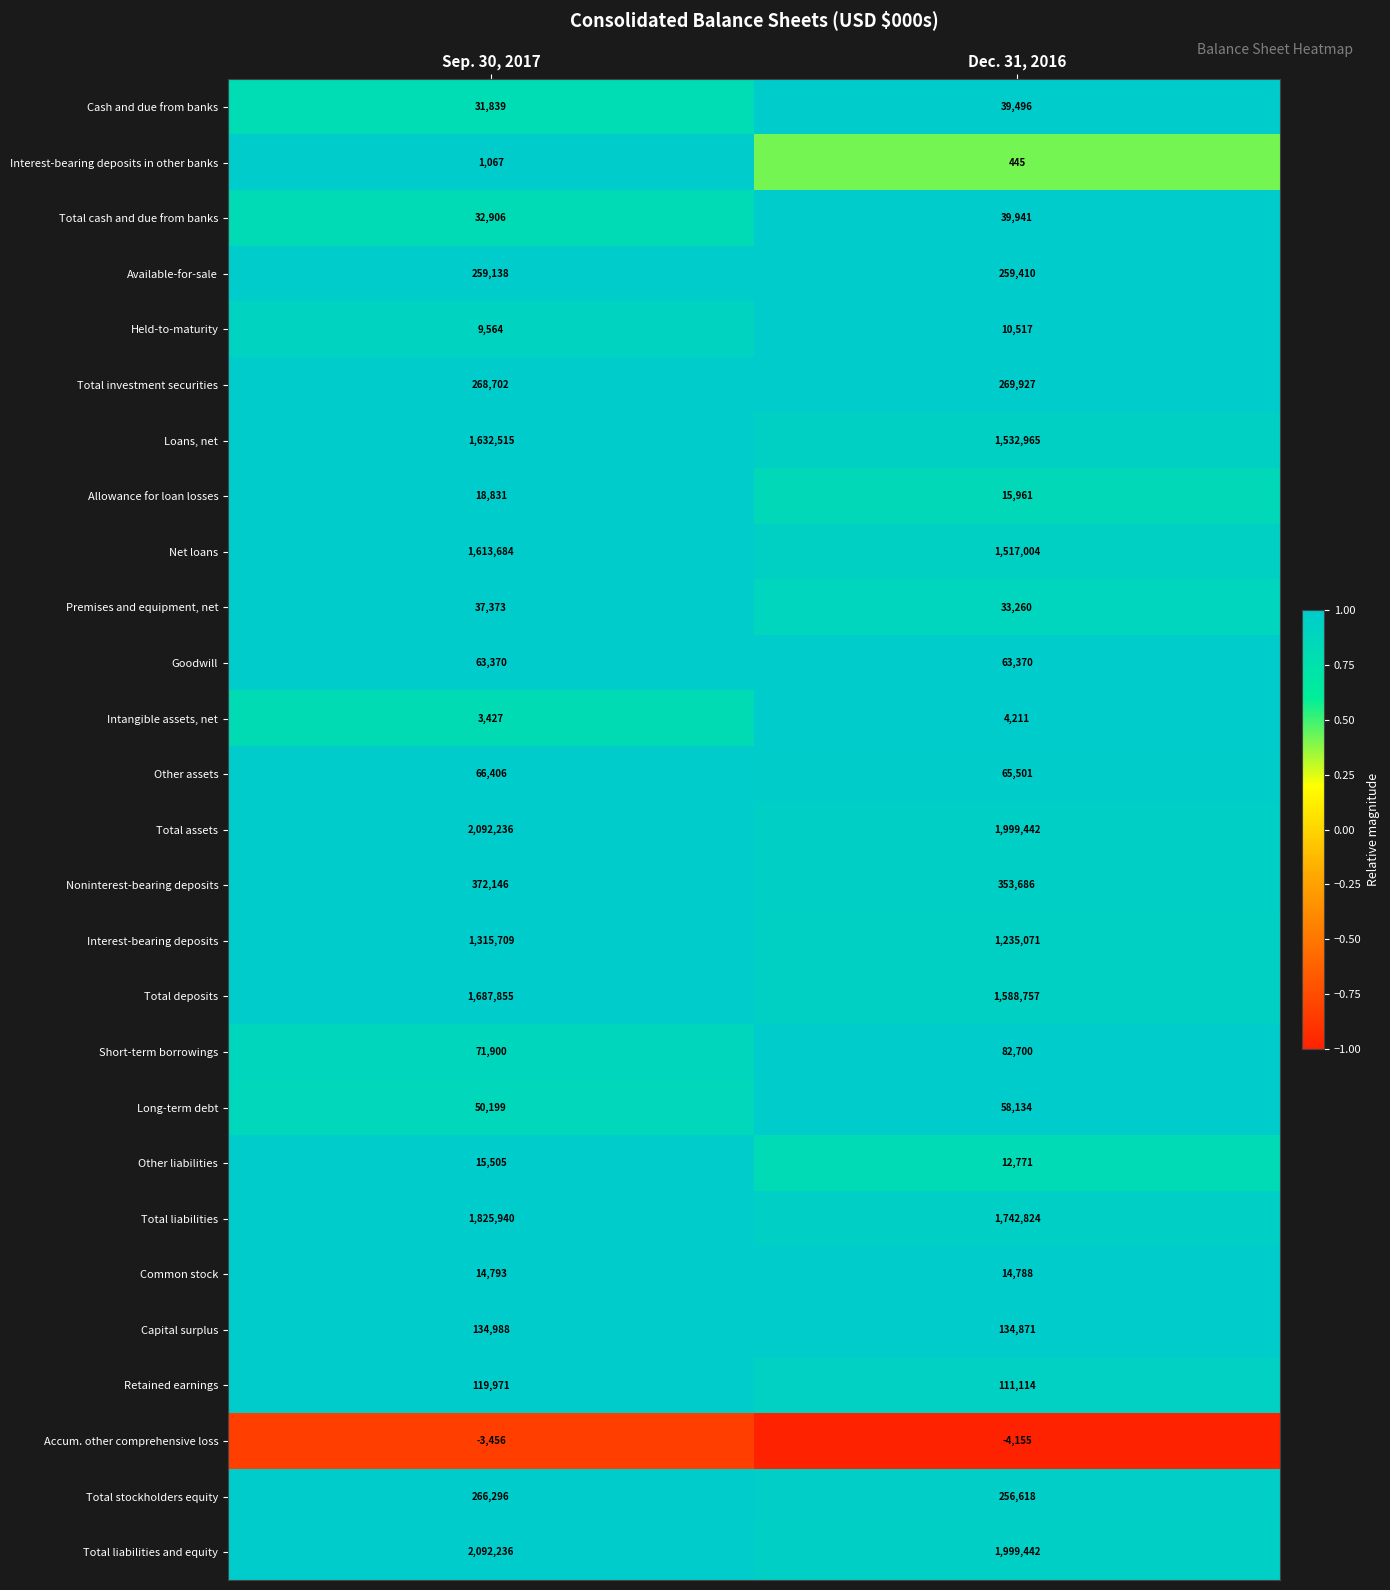

What is the difference between the Noninterest-bearing deposits values at Dec. 31, 2016 and Sep. 30, 2017?

18460